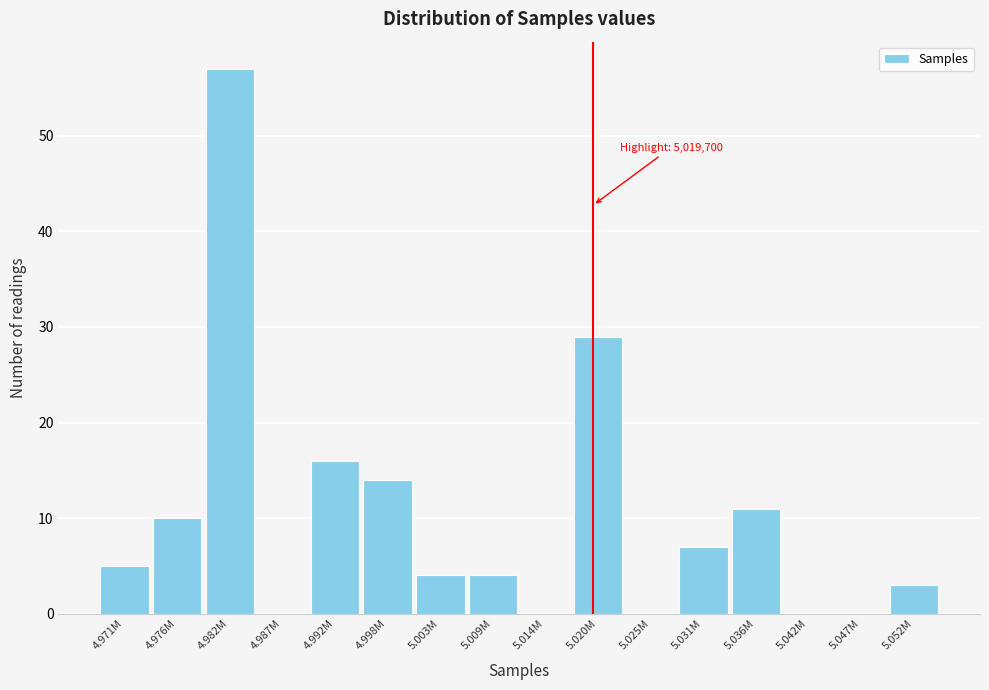

Reading left to right, list all the values displayed in this chart.

4.971M=5	4.976M=10	4.982M=57	4.987M=0	4.992M=16	4.998M=14	5.003M=4	5.009M=4	5.014M=0	5.020M=29	5.025M=0	5.031M=7	5.036M=11	5.042M=0	5.047M=0	5.052M=3